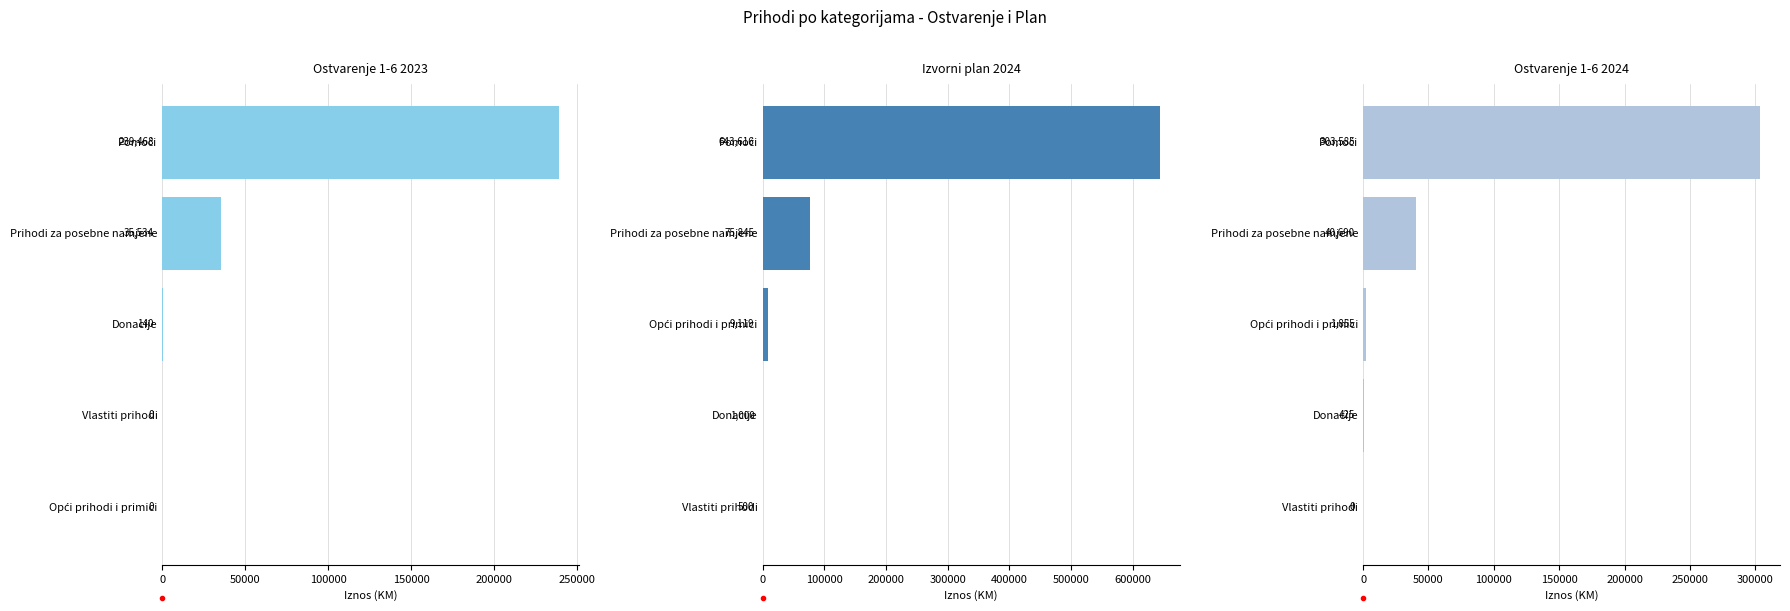

What is the difference between the maximum and minimum values in the Ostvarenje 1-6 2023 series?

239468.6